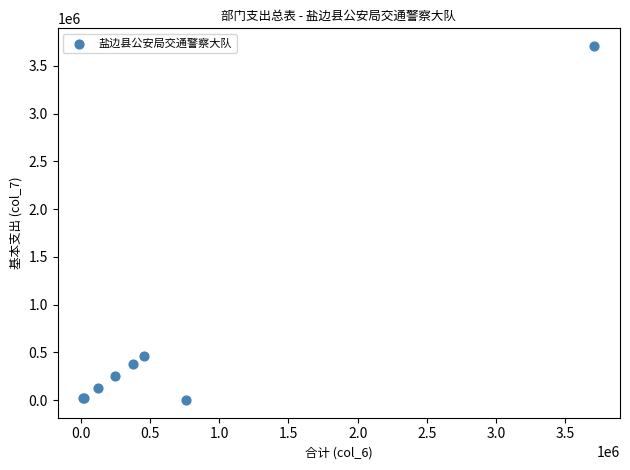

What Y value in the scatter plot is closest to 1854561?

456573.0